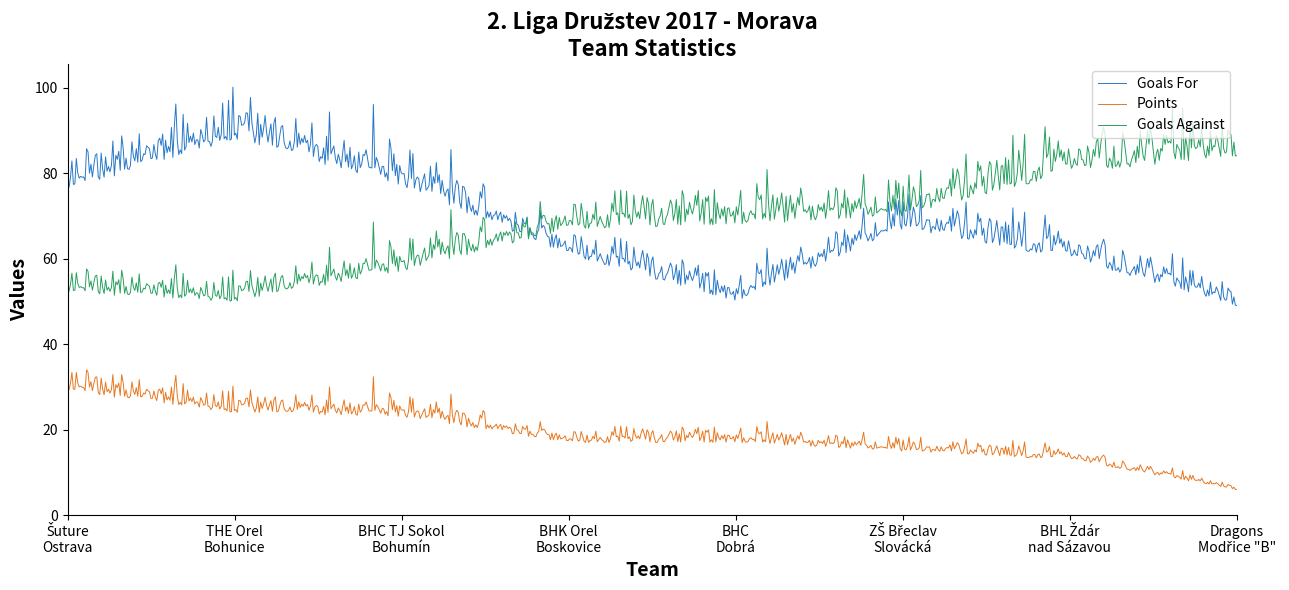

What is the lowest value of the Goals Against series?

50.1